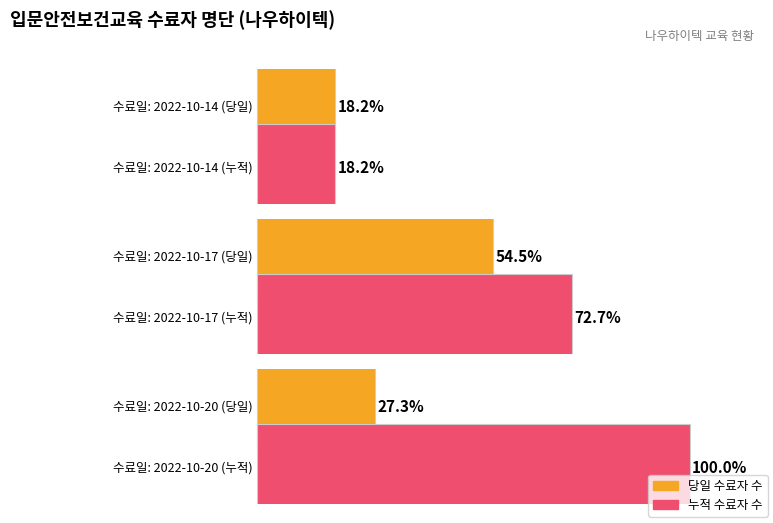

How many data points does each series have?

3